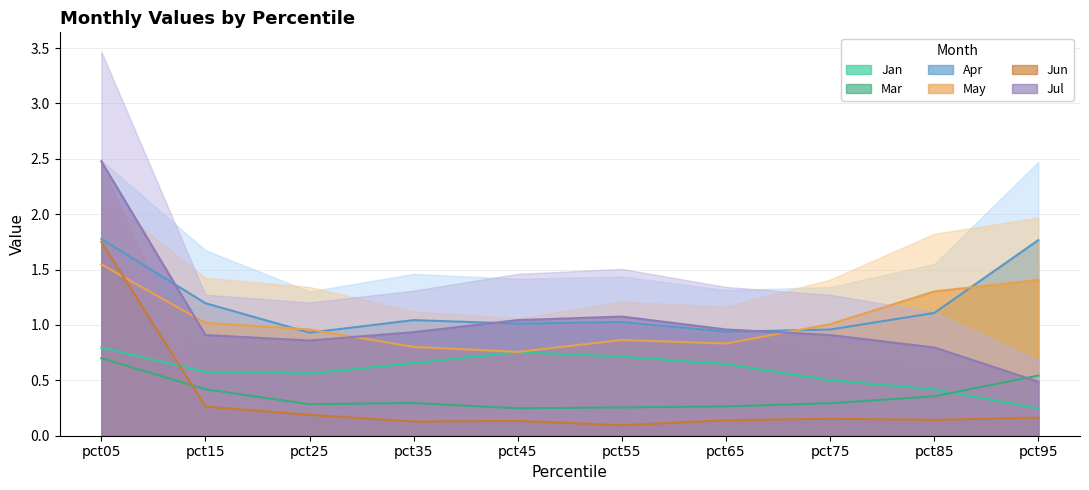

At how many categories does at least one series exceed 2?

1